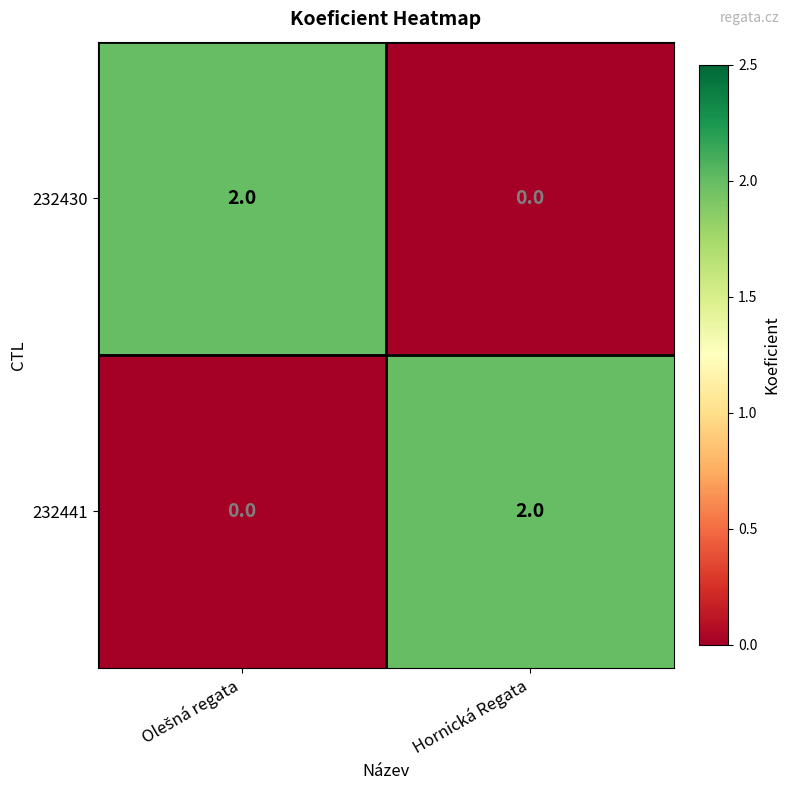

True or false: 232441 has a value of 2 at Hornická Regata.

True